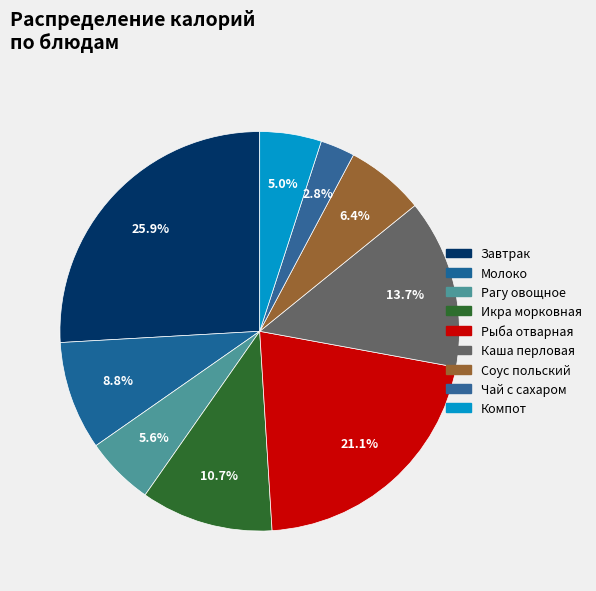

How many segments does this pie chart have?

9